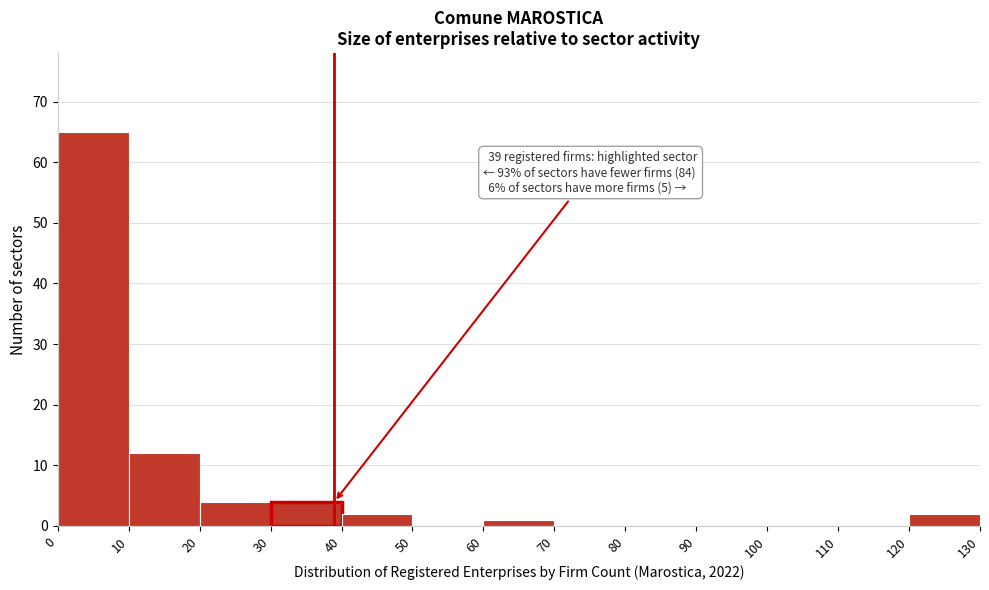

Which range on the x-axis has the tallest bar?

0 to 10